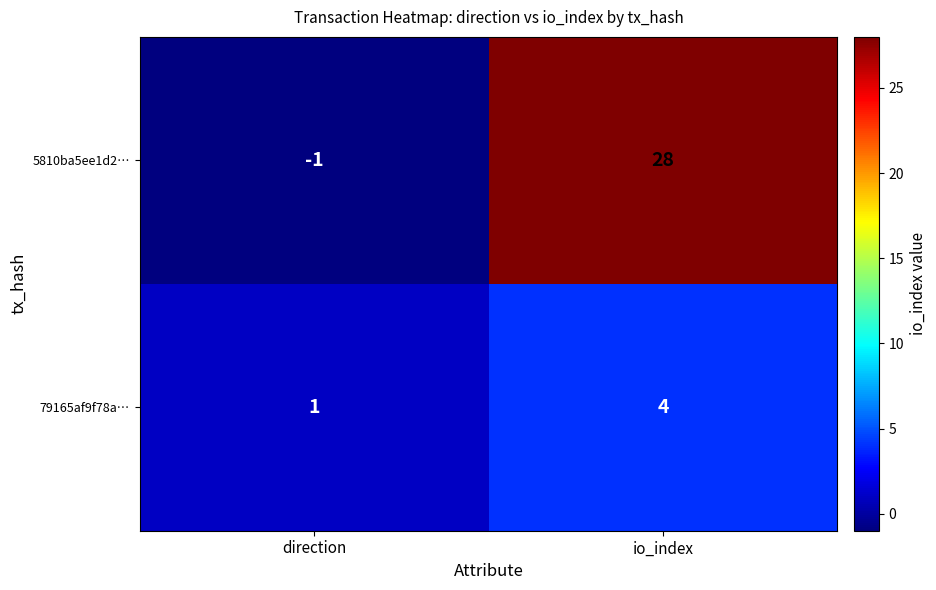

The 79165af9f78a… series shows 1 at io_index. True or false?

False